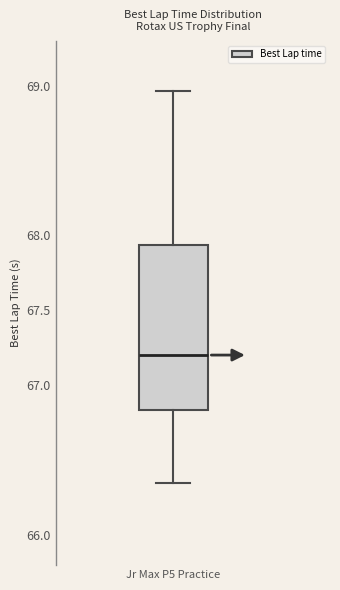

Transcribe this box plot: give where the median line is, the range the box spans, and where the two whiskers end, as read against the y-axis. The values are not printed on the chart, so give them approximately, as read against the axis.

median 67.20, box 66.85 to 67.95, whiskers 66.35 to 68.95